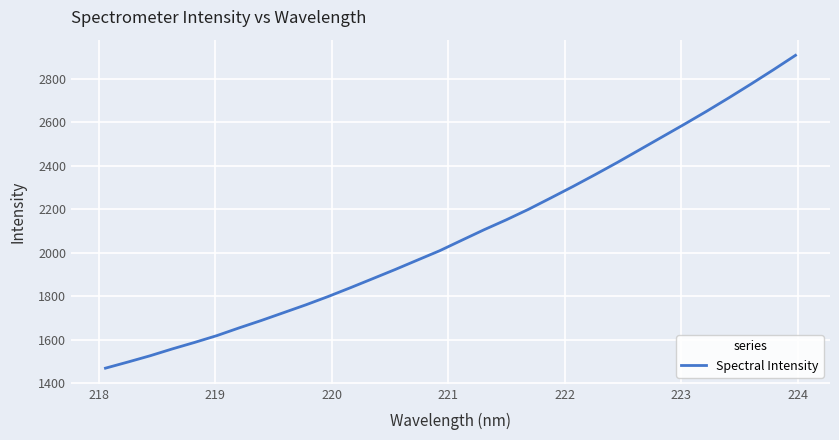

What is the difference between the maximum and minimum values?

1437.5